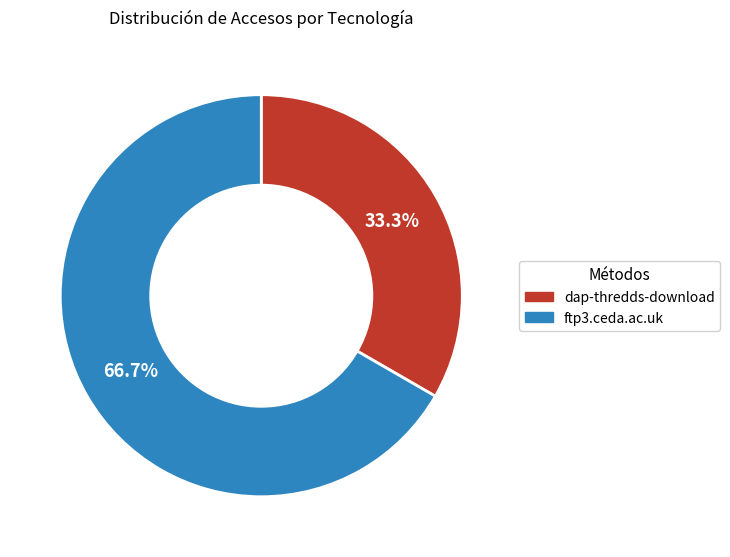

Rank the categories by value from lowest to highest.

dap-thredds-download, ftp3.ceda.ac.uk